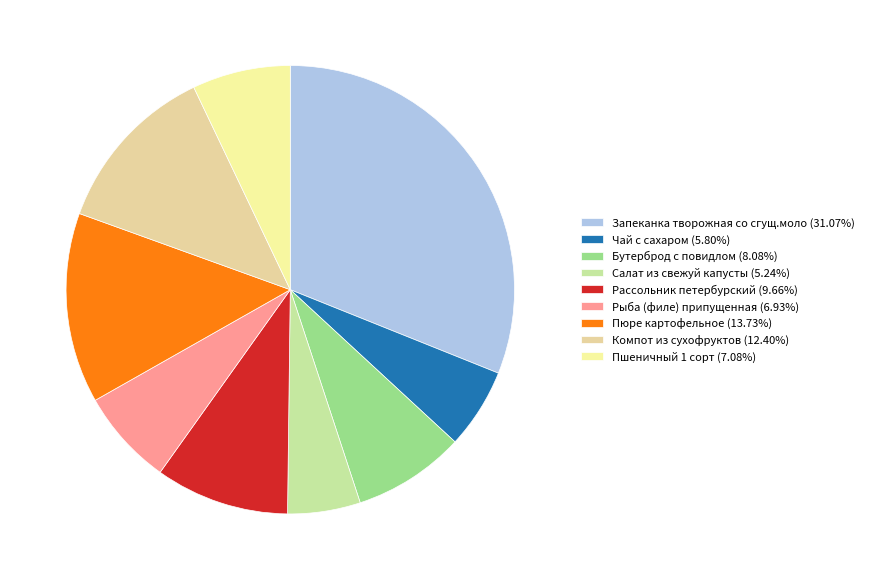

Is it true that Пюре картофельное is 14% of the pie?

True